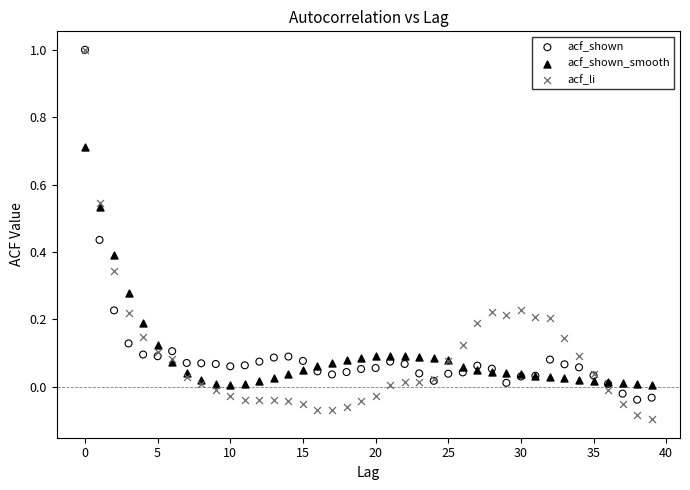

Which series has the widest spread of Y values?

acf_li